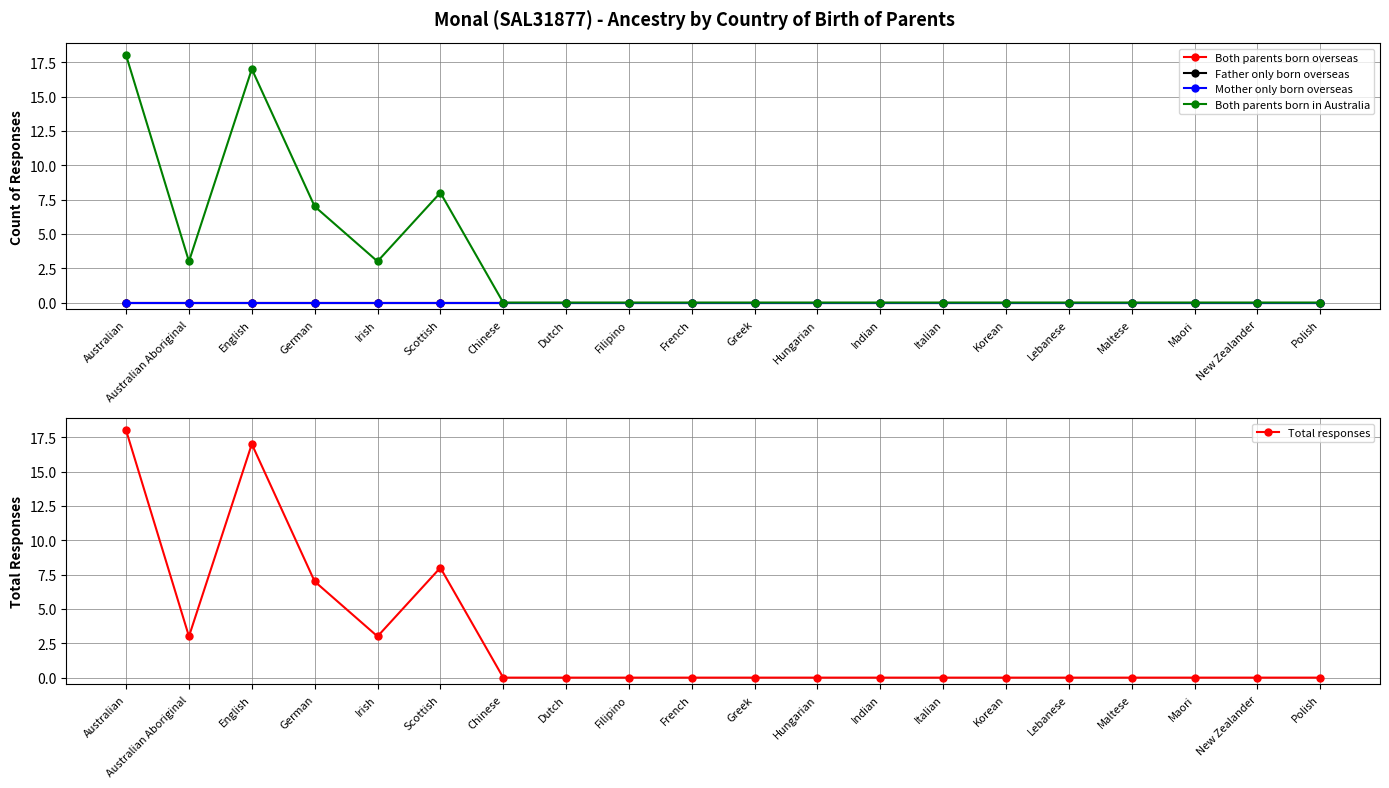

How many data points in Total responses are above 0?

6